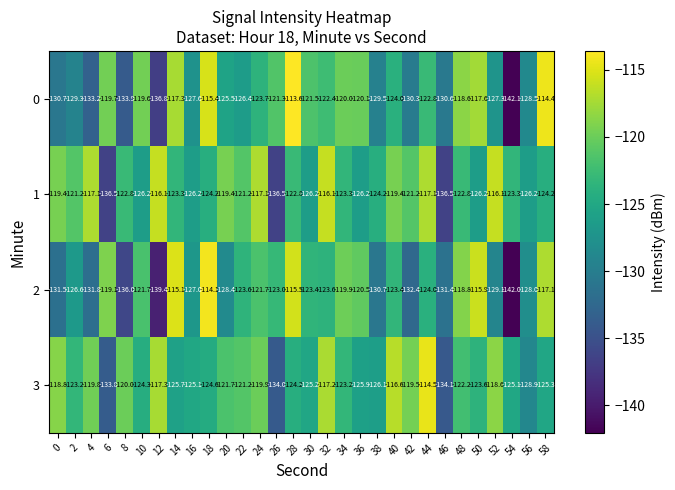

True or false: 3 has a value of -180.7 at 2.

False